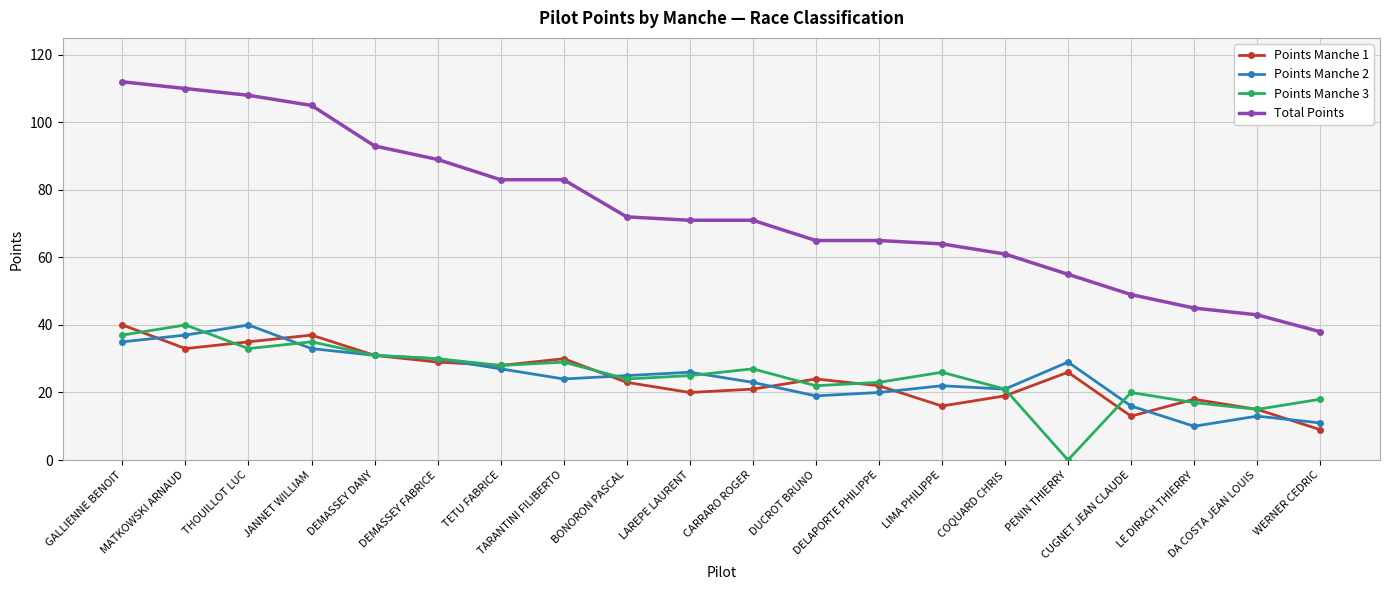

What is the greatest value displayed?

112